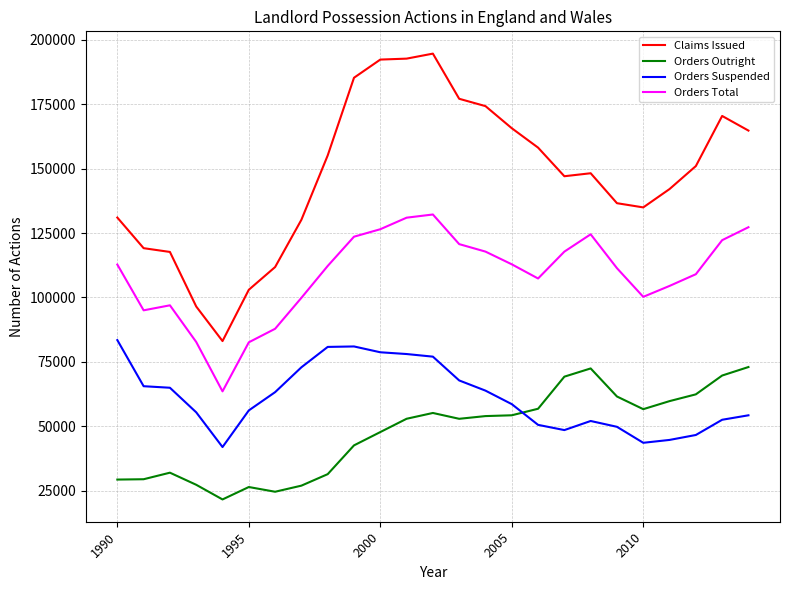

List the series in order of their peak value, highest first.

Claims Issued, Orders Total, Orders Suspended, Orders Outright